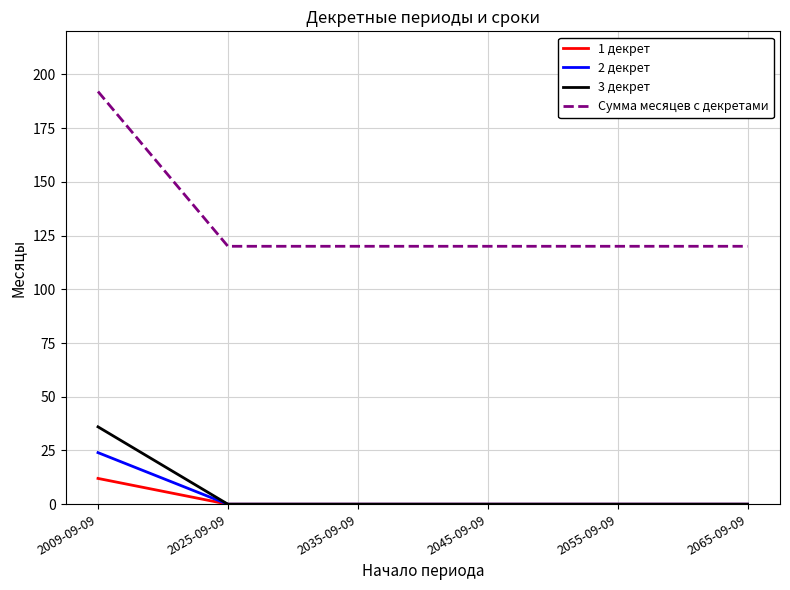

What is the difference between the maximum and minimum values in the 3 декрет series?

36